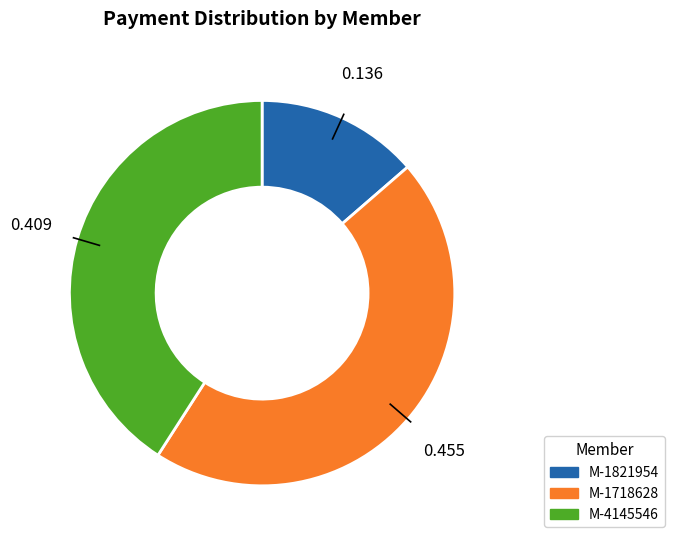

Does any single category account for the majority?

No